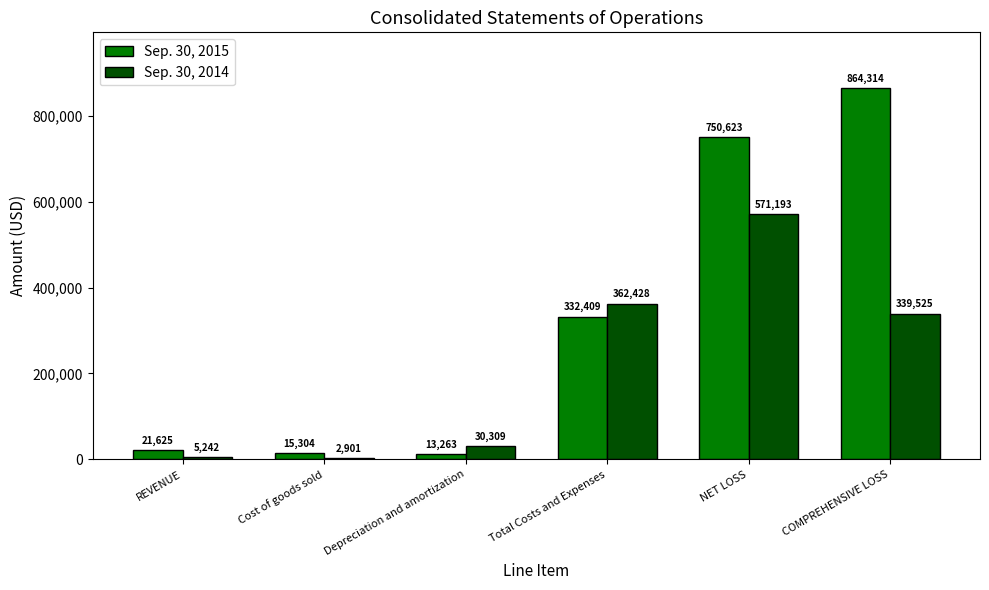

Between Cost of goods sold and Total Costs and Expenses, which series saw the biggest shift?

Sep. 30, 2014